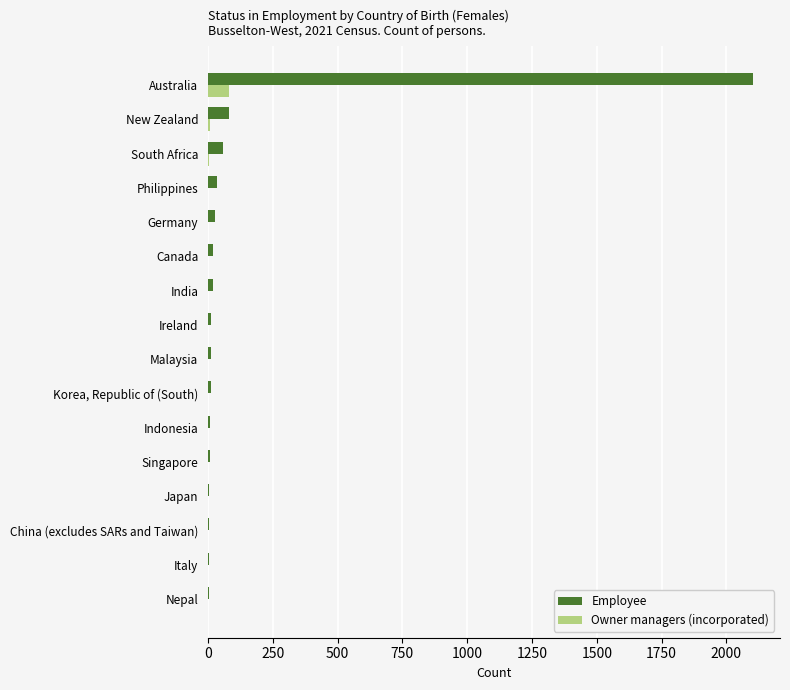

Which label corresponds to the largest value in the chart?

Australia